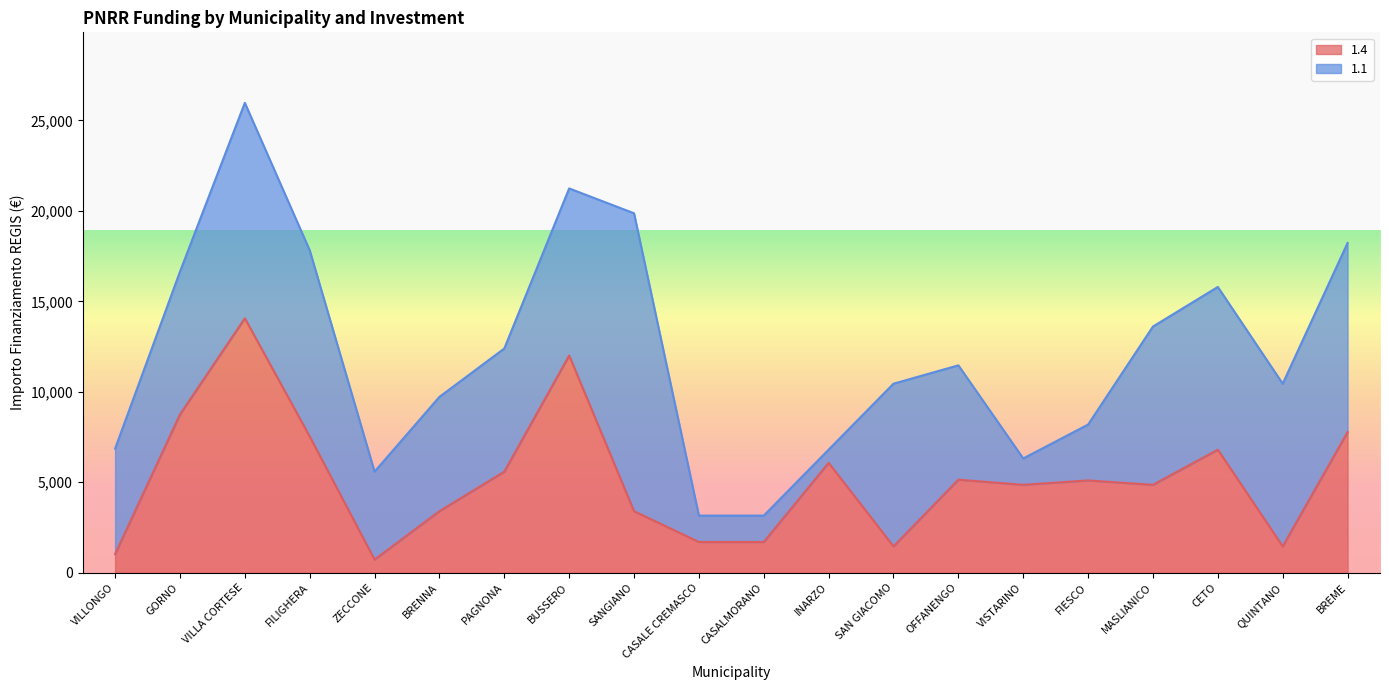

The value of 1.4 at VILLA CORTESE is 20121. True or false?

False